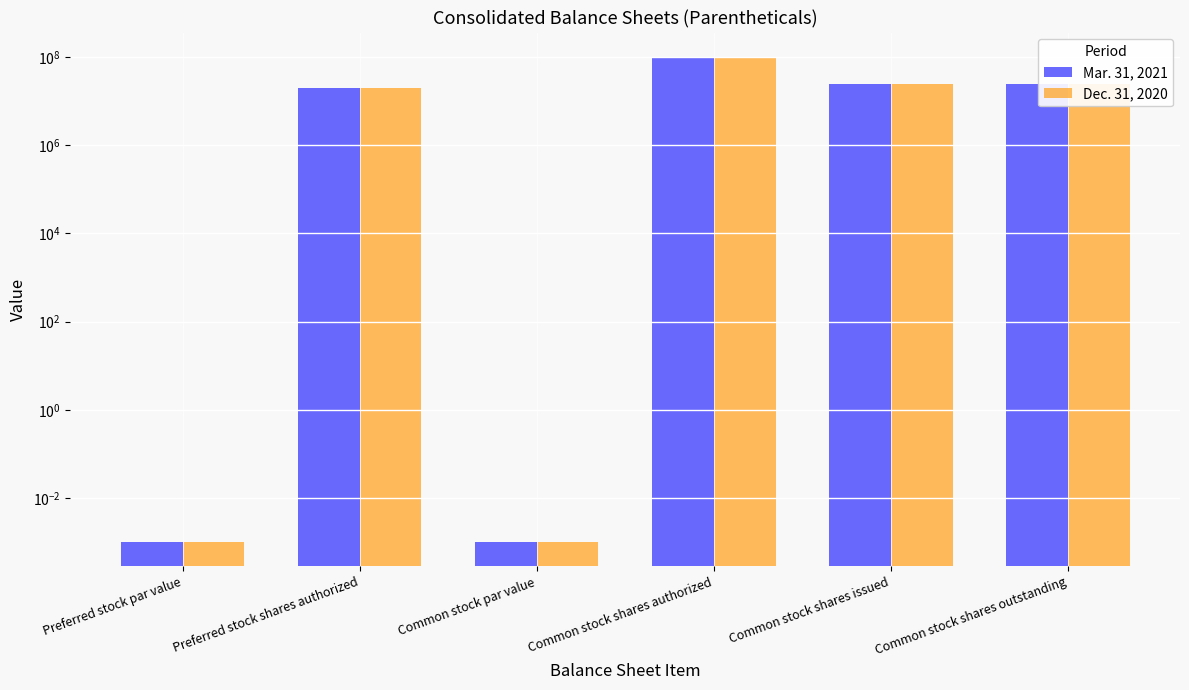

What is the highest value of the Dec. 31, 2020 series?

100000000.0